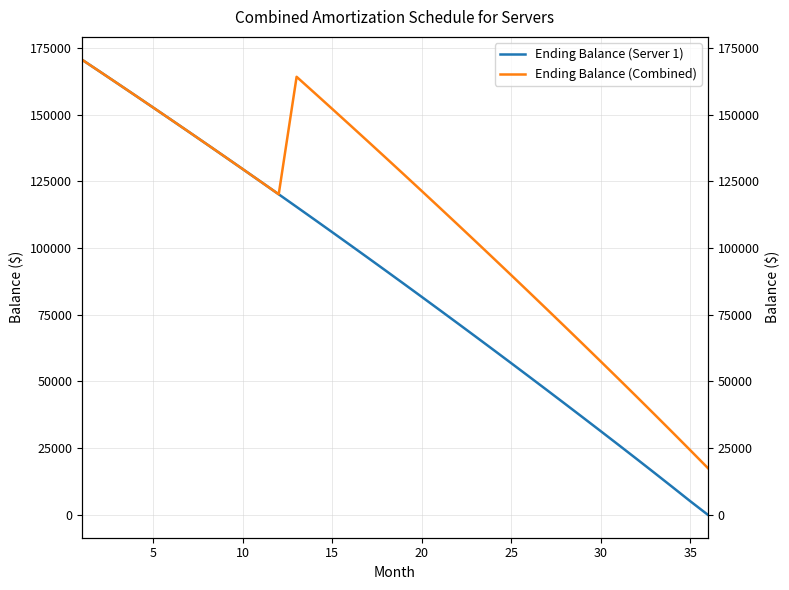

How many lines are shown in the chart?

2